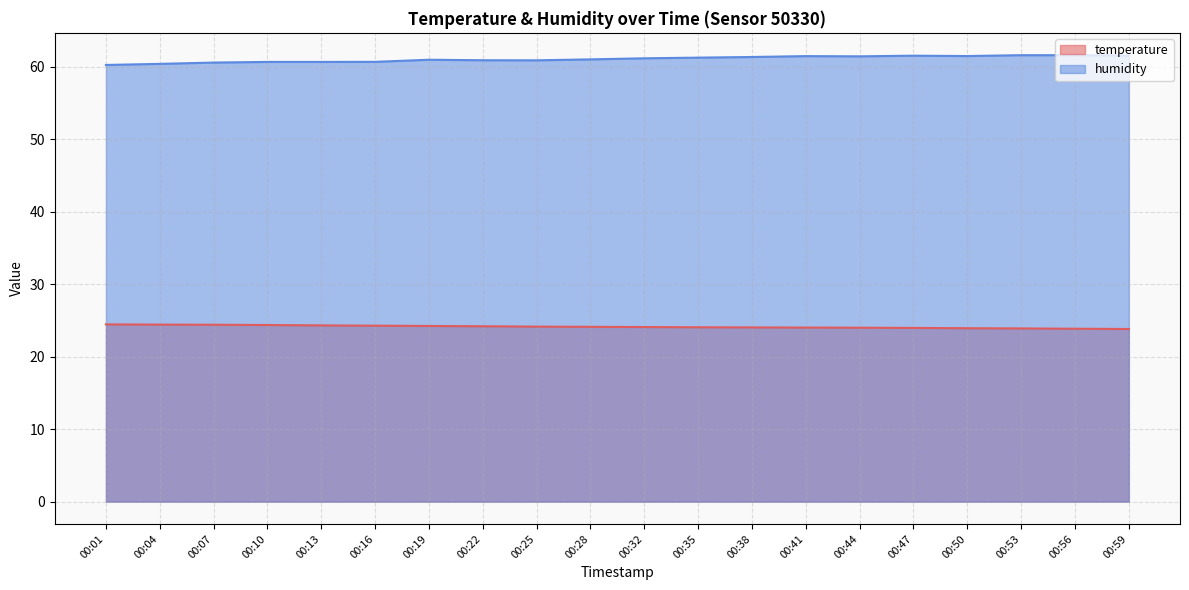

What is the value of the humidity point at the 14th from the left?

61.5